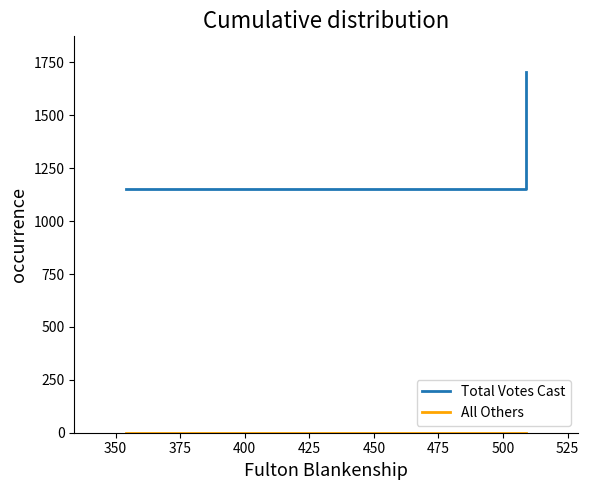

Is this an area chart (filled region under the line)?

No